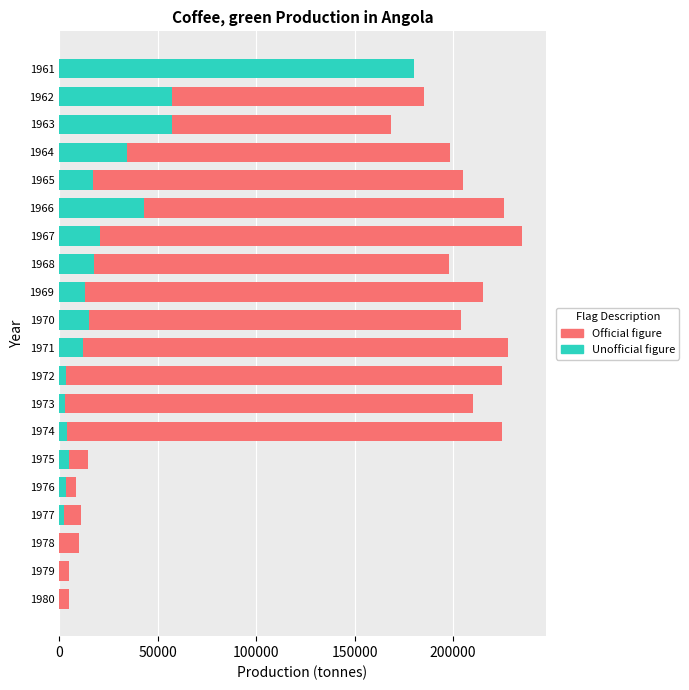

Between 1977 and 1969, which is larger?

1969